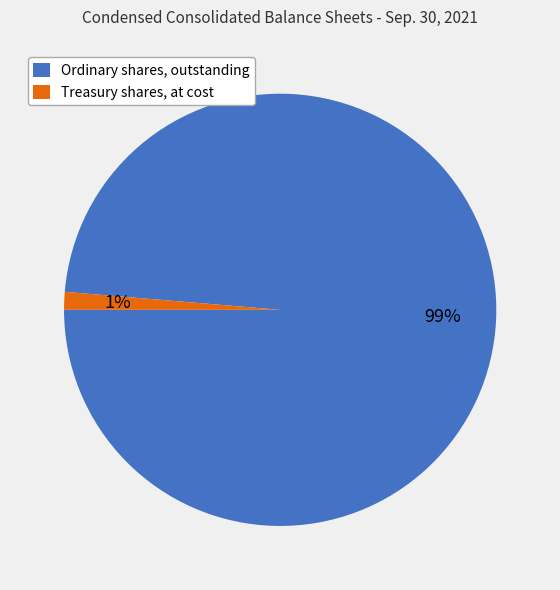

Count the number of slices in the pie.

2